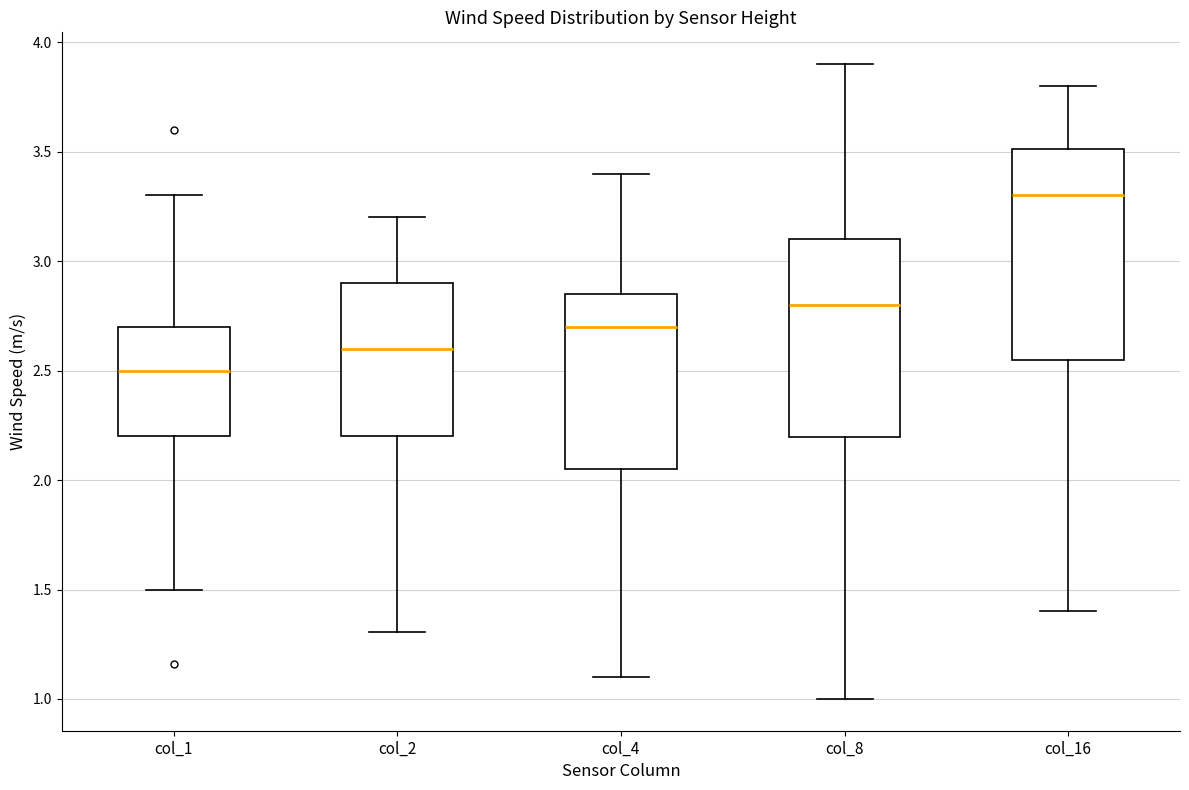

Comparing the boxes themselves (not the whiskers), which one is the tallest?

col_16